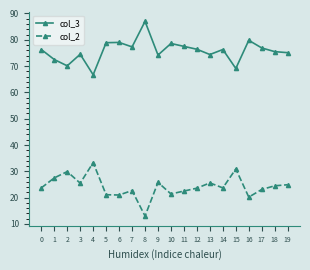

True or false: col_3 has a value of 78.9 at 5.

True